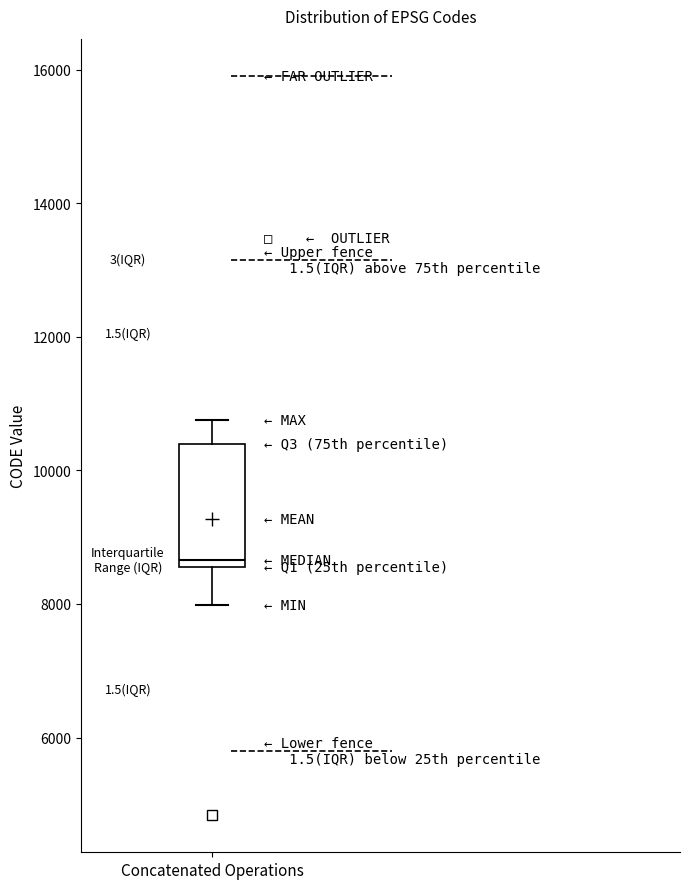

Transcribe this box plot: give where the median line is, the range the box spans, and where the two whiskers end, as read against the y-axis. The values are not printed on the chart, so give them approximately, as read against the axis.

median 8600 (just above the box's lower edge), box 8600 to 10400, whiskers 8000 to 10800